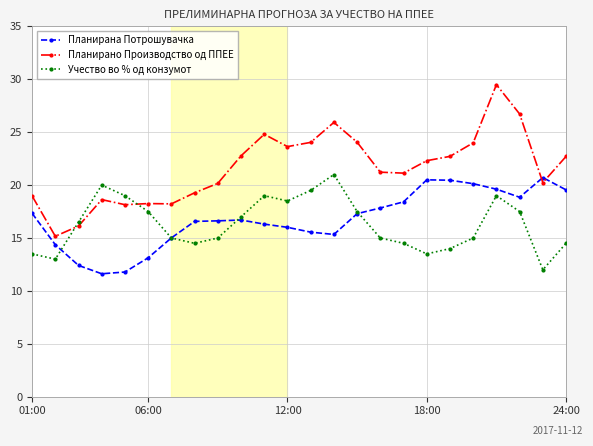

True or false: Учество во % од конзумот has more than 1 interior local peaks.

True